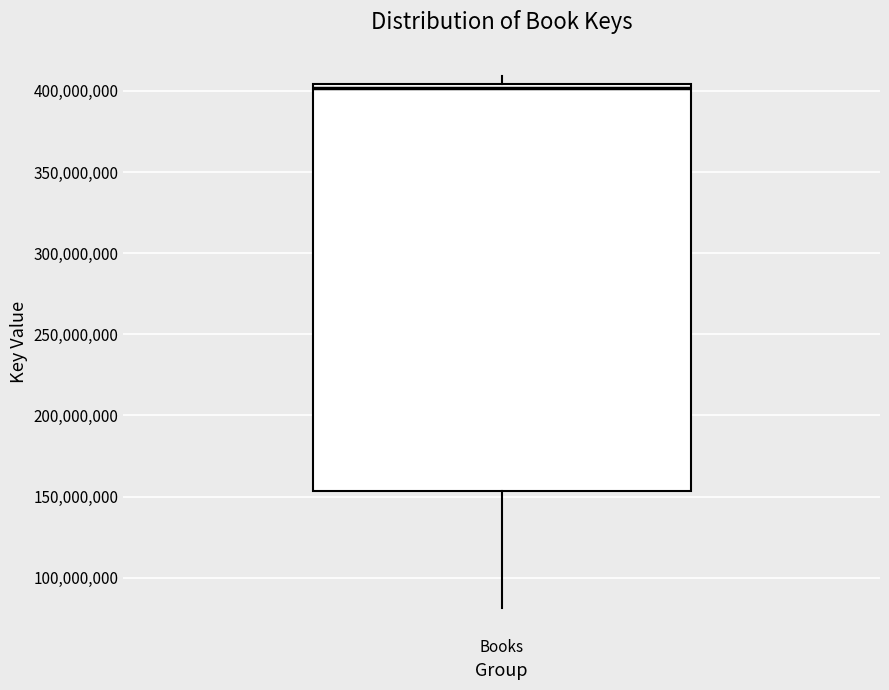

Read this box plot against the y-axis: the position of the median line, the range covered by the box, and the ends of both whiskers. The values are not printed on the chart, so give them approximately, as read against the axis.

median 400000000, box 155000000 to 405000000, whiskers 80000000 to 410000000